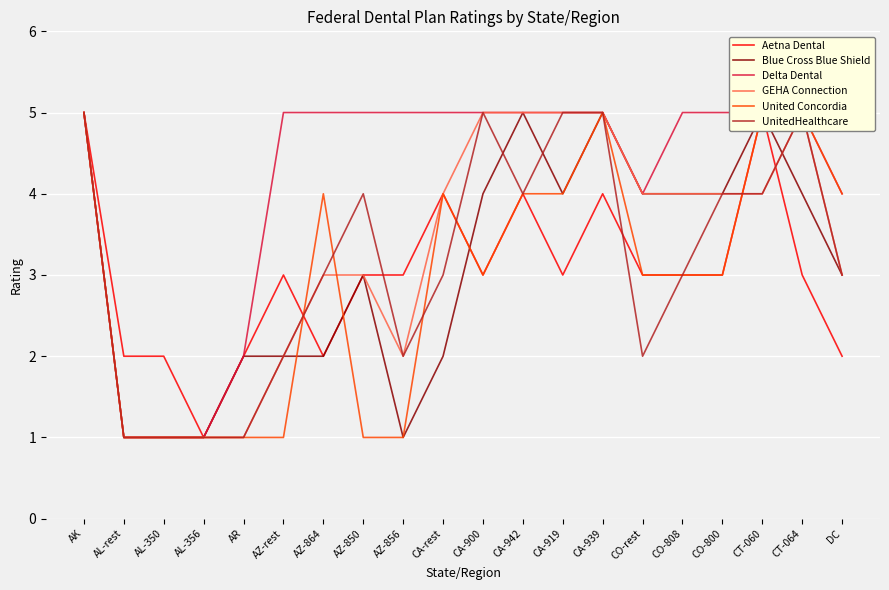

What position from the left is DC?

20